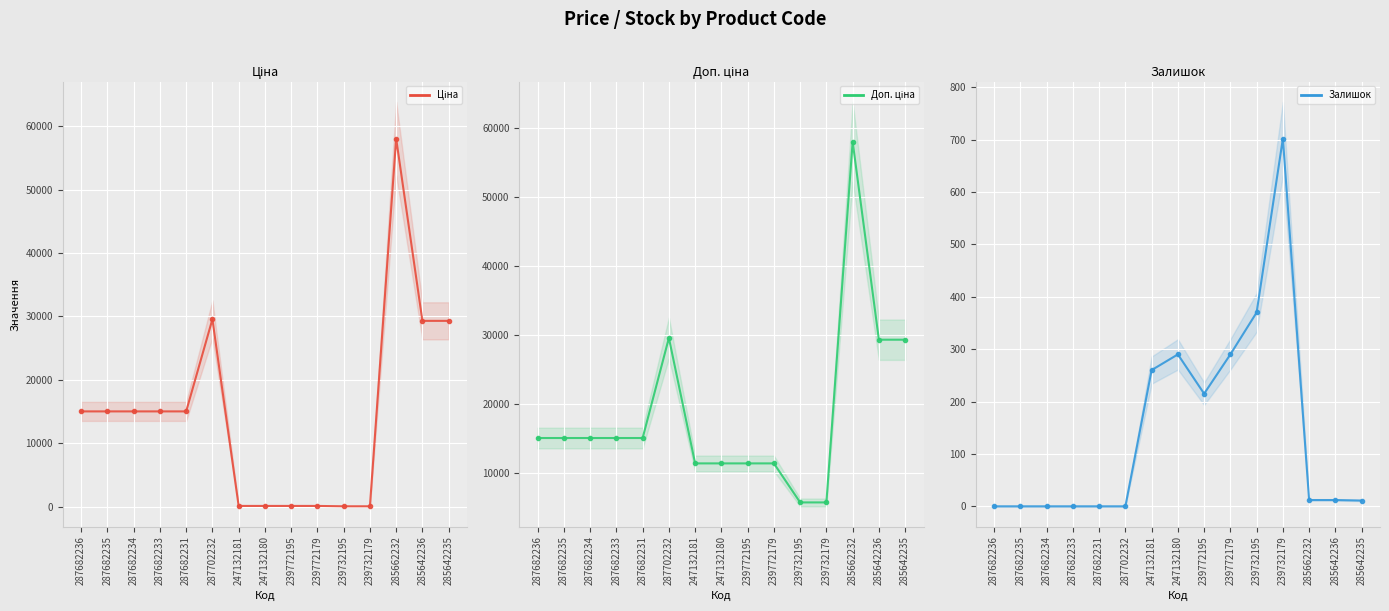

What are all the series names shown in the legend?

Ціна, Доп. ціна, Залишок